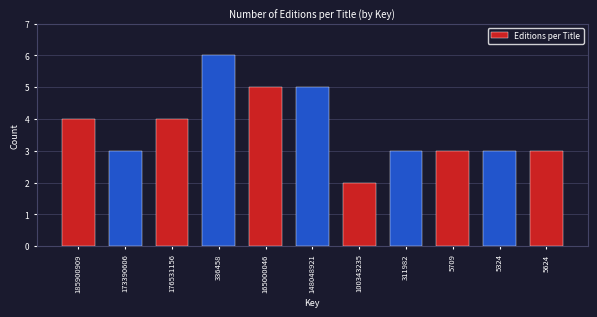

Reading left to right, transcribe all the data shown in this chart.

185900909=4	173390606=3	176531156=4	336458=6	165000046=5	148048921=5	100343235=2	311982=3	5709=3	5324=3	5624=3